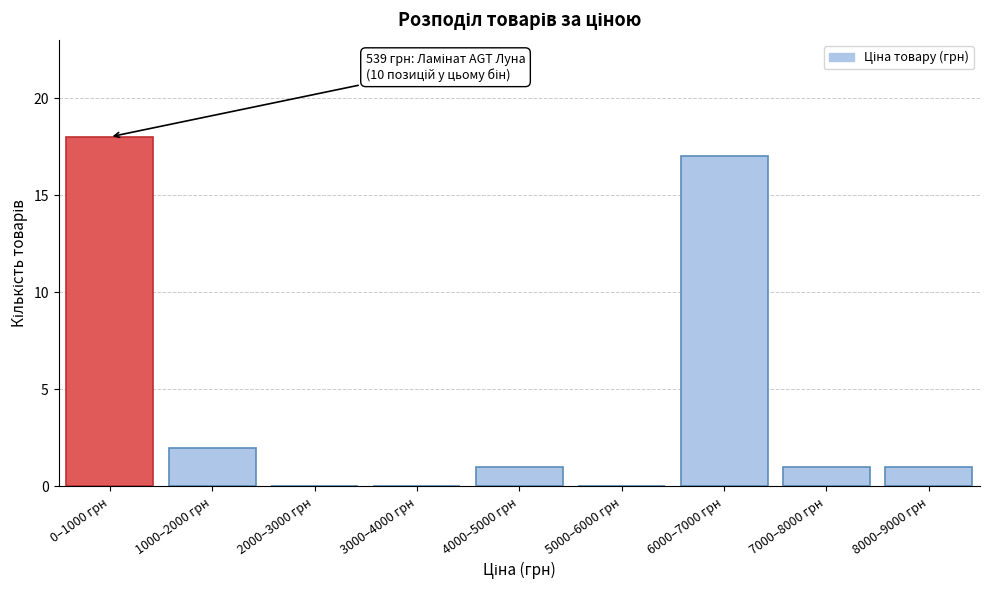

Reading left to right, what are all the values shown in this chart?

0–1000 грн=18	1000–2000 грн=2	2000–3000 грн=0	3000–4000 грн=0	4000–5000 грн=1	5000–6000 грн=0	6000–7000 грн=17	7000–8000 грн=1	8000–9000 грн=1